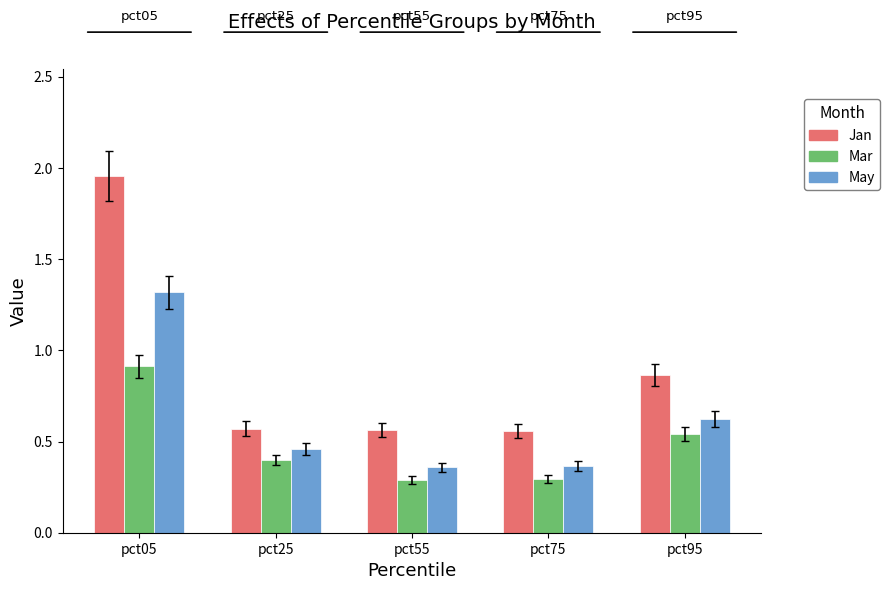

What is the difference between the May values at pct75 and pct95?

0.3